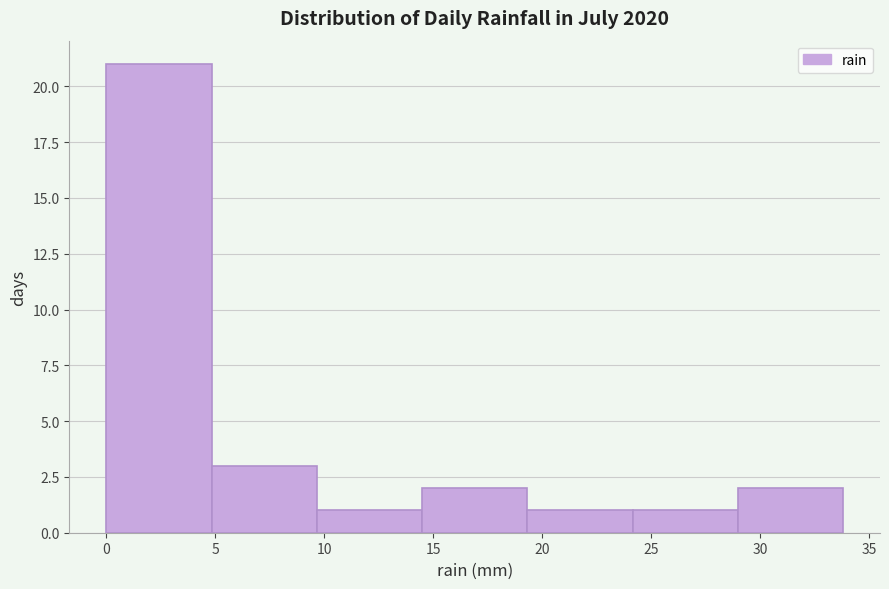

Over which range of the x-axis is the bar tallest?

0.0 to 5.0